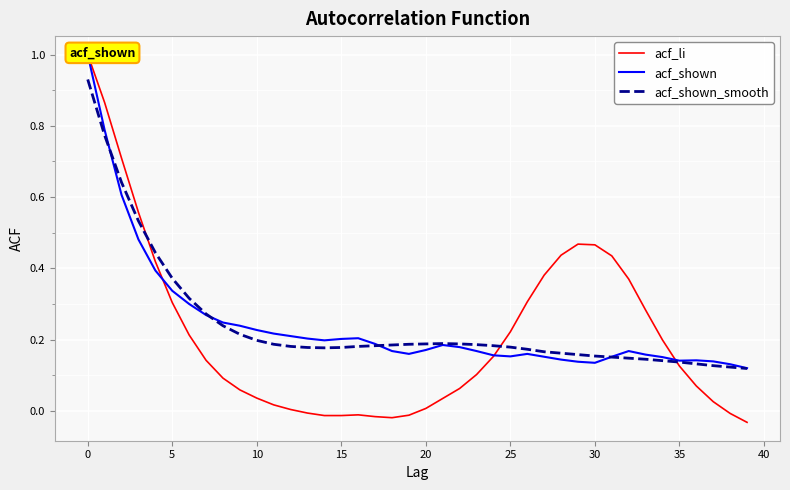

At which category does the chart reach its minimum across all series?

39